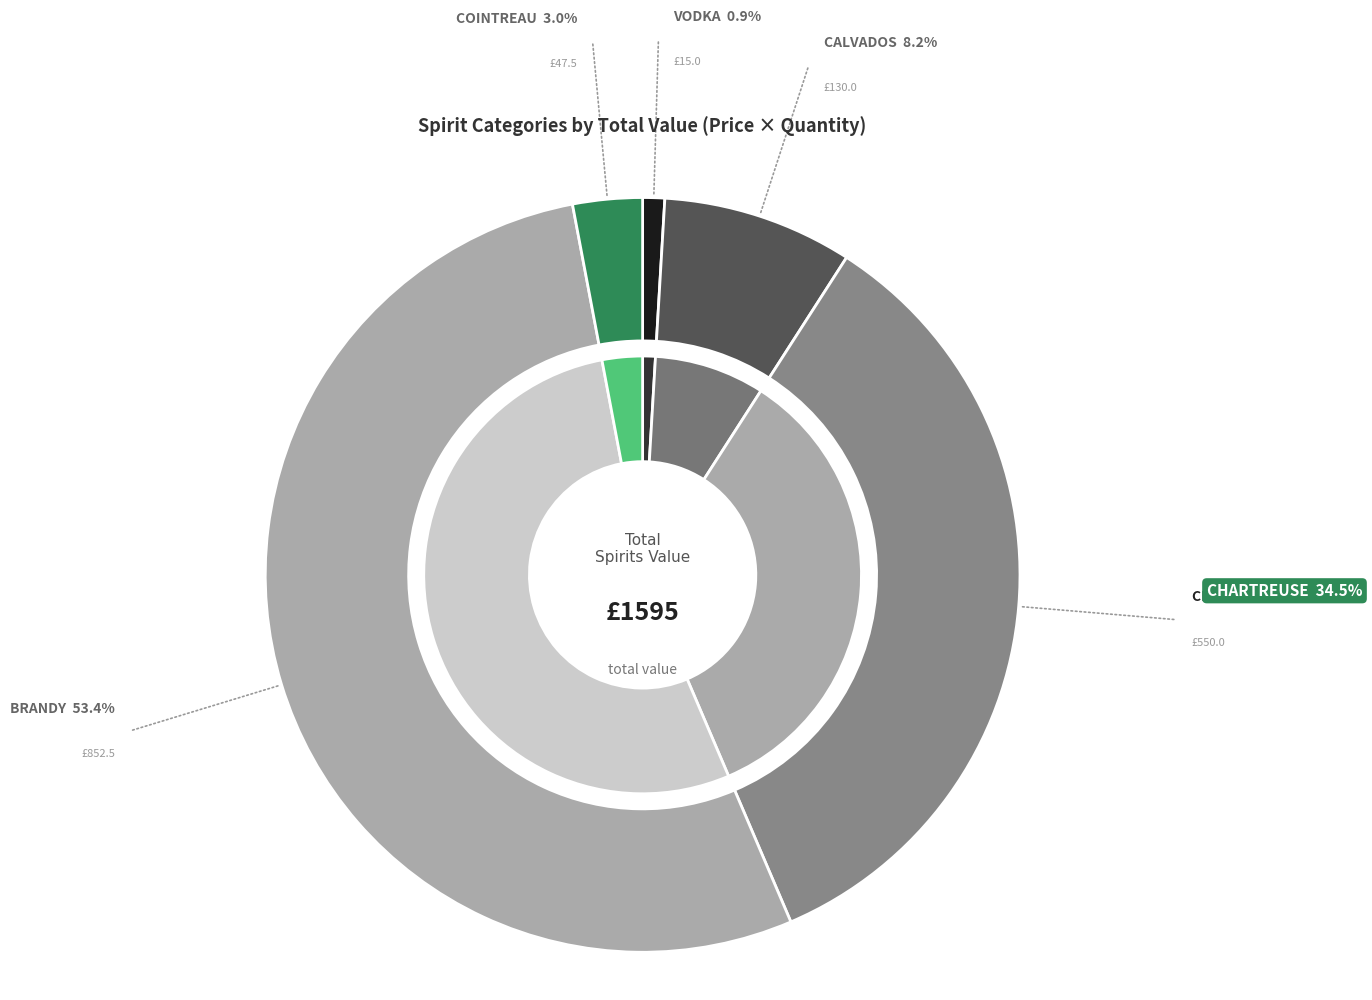

What is the largest slice in the pie chart?

BRANDY